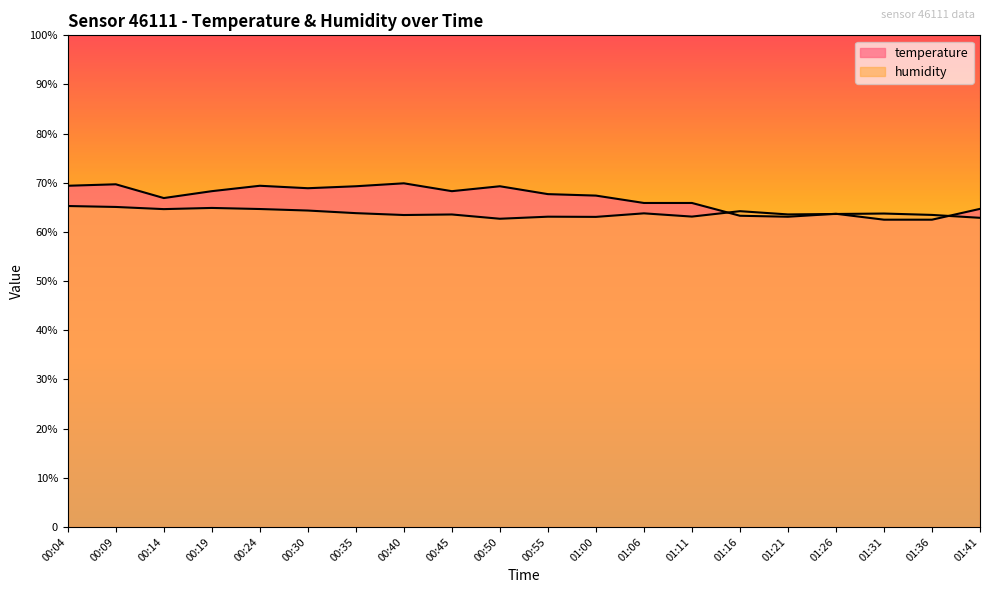

Where is temperature nearest to the value 66?

01:06